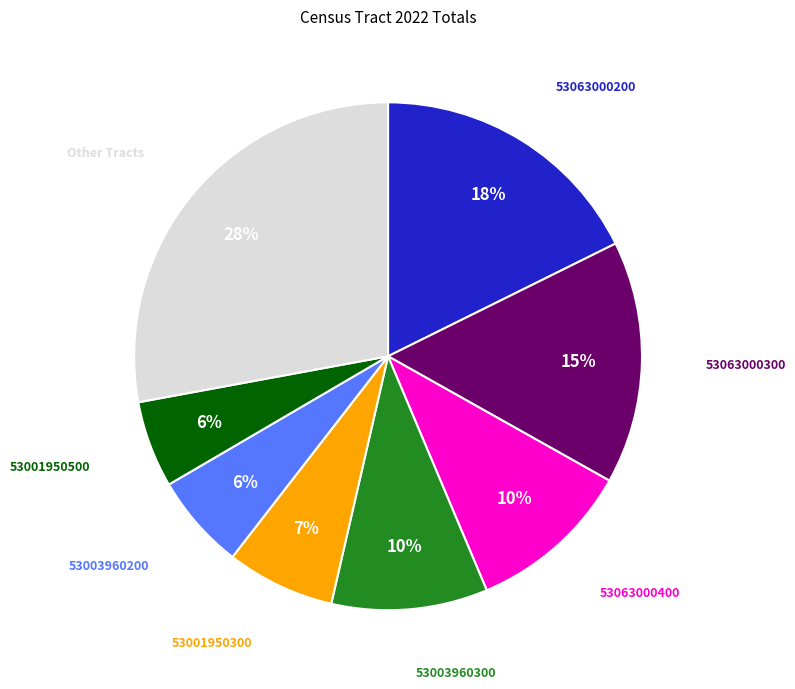

To the nearest percent, what is the average slice percentage?

12%